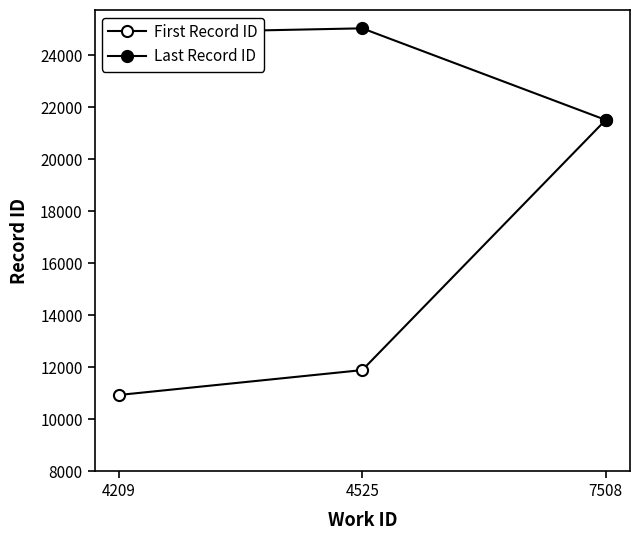

At how many categories does at least one series exceed 13212?

3